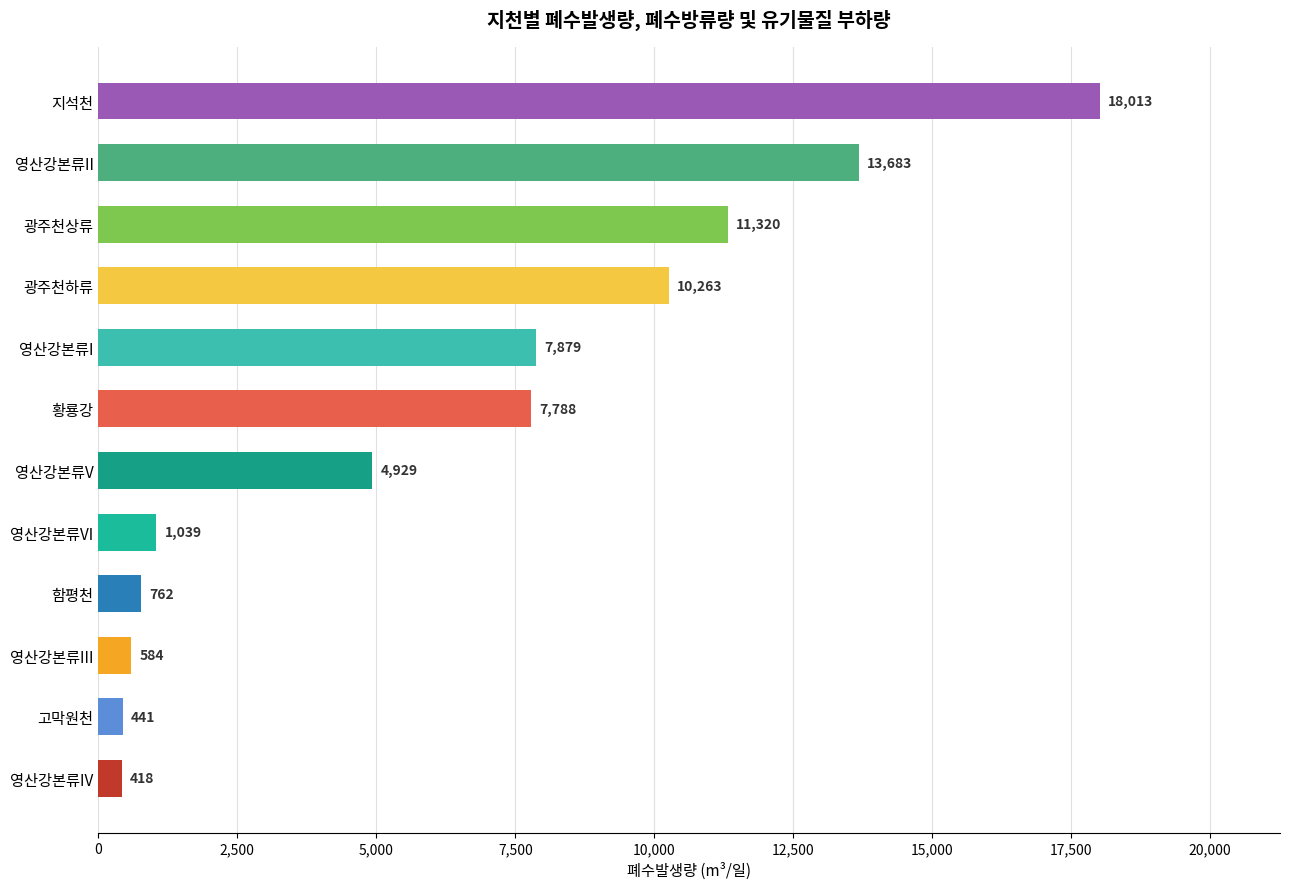

What is the average value?

6426.4